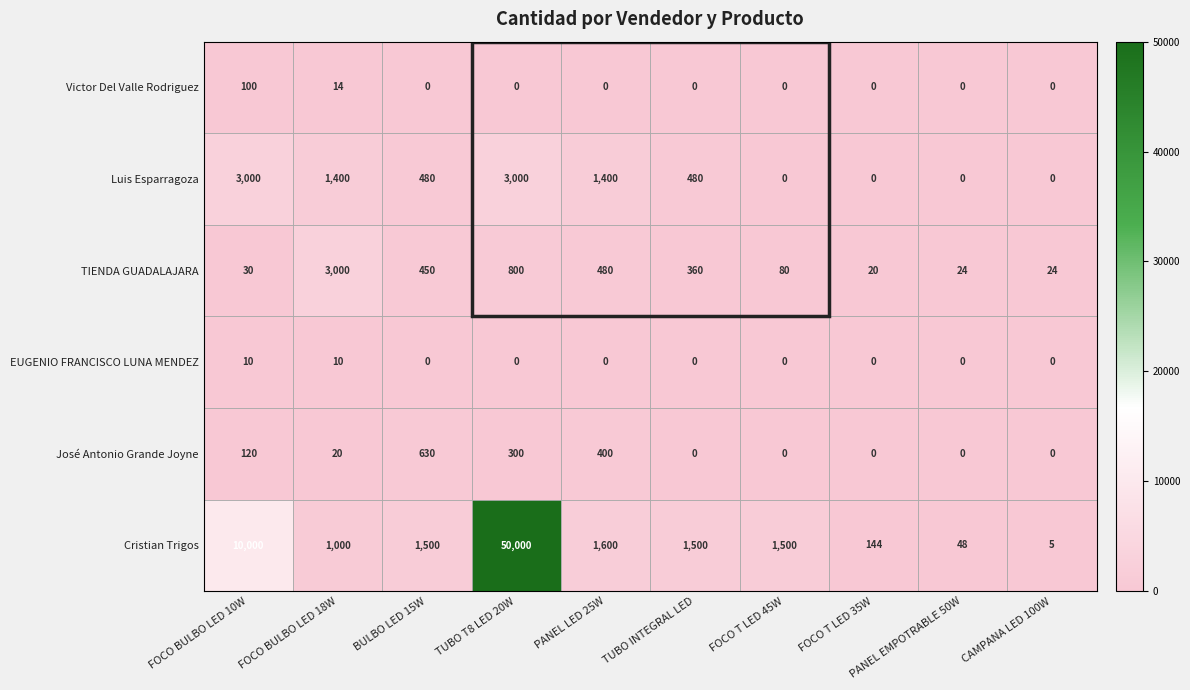

What is the greatest value displayed?

50000